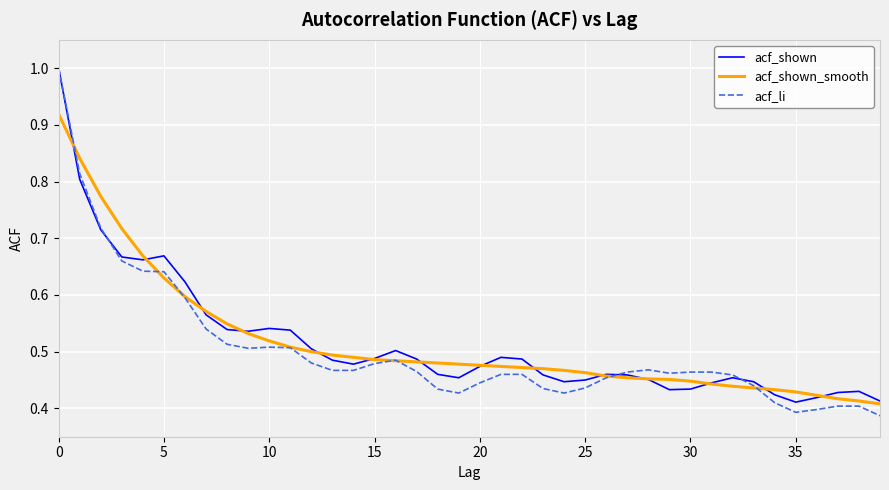

Which series has the widest spread of values?

acf_li